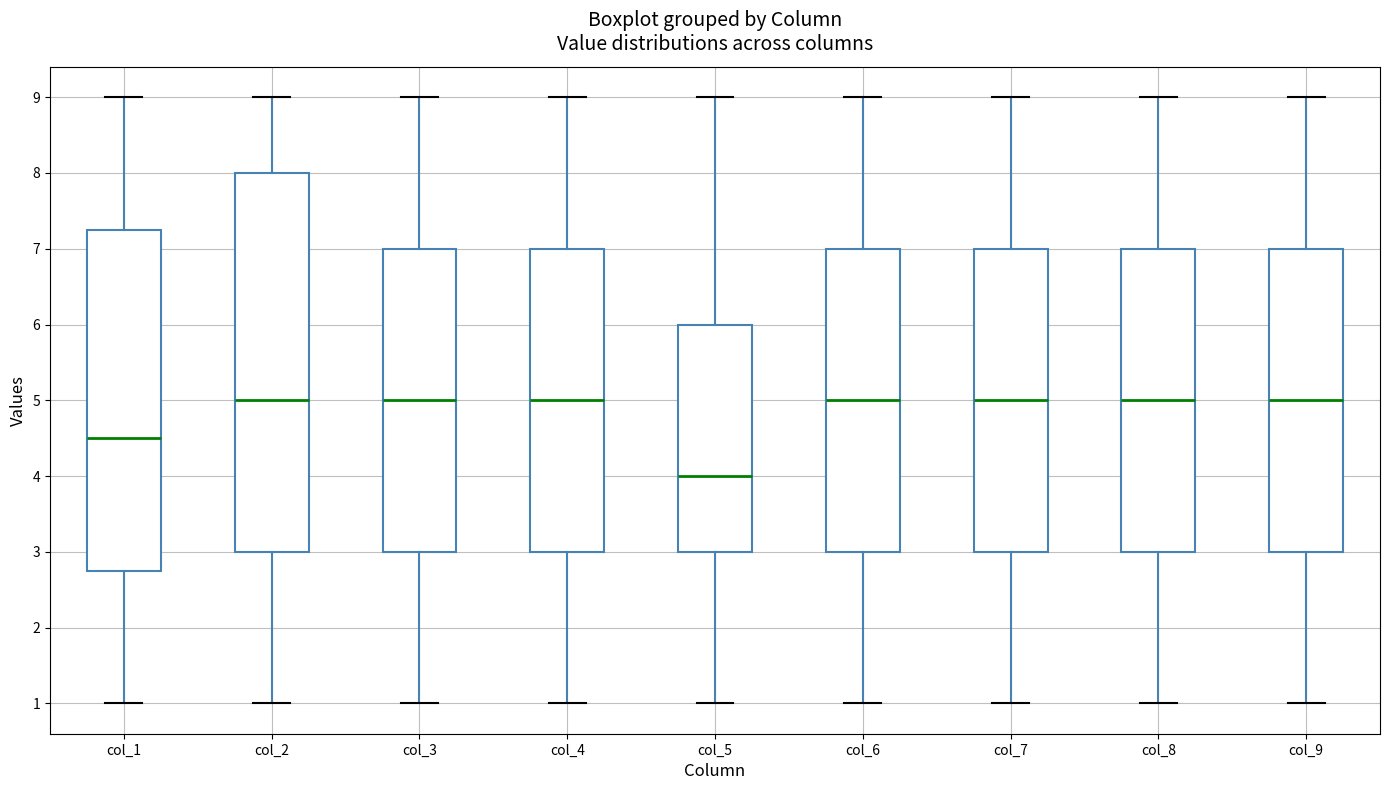

Where does the lower whisker of the box for col_5 end on the y-axis? The values are not printed on the chart, so give them approximately, as read against the axis.

1.0